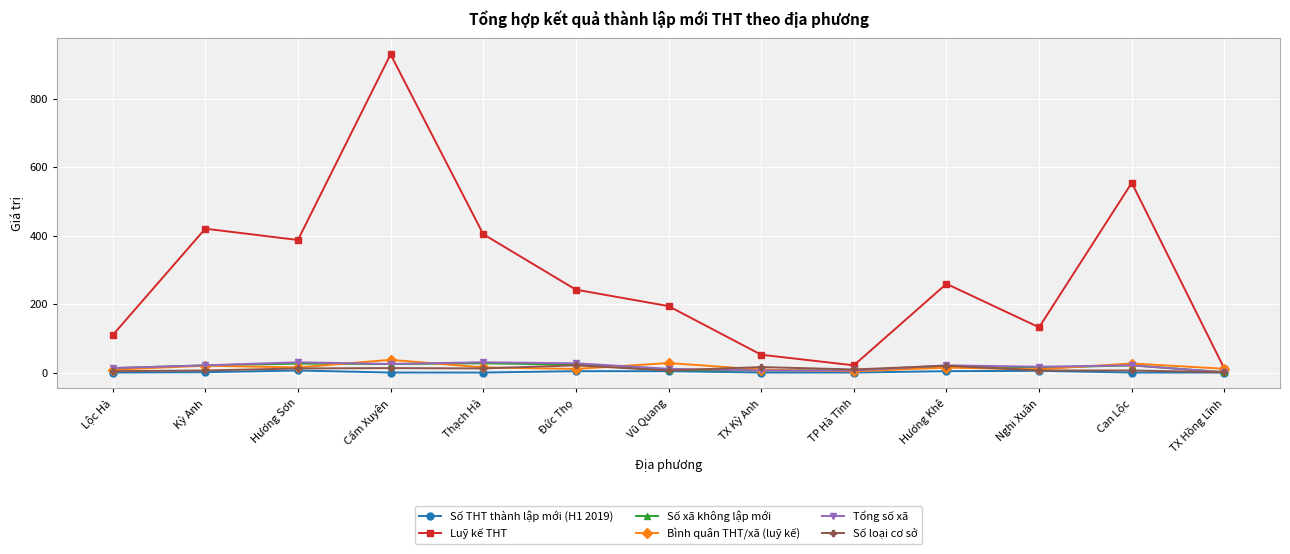

The Số loại cơ sở series shows 16.0 at TX Kỳ Anh. True or false?

True